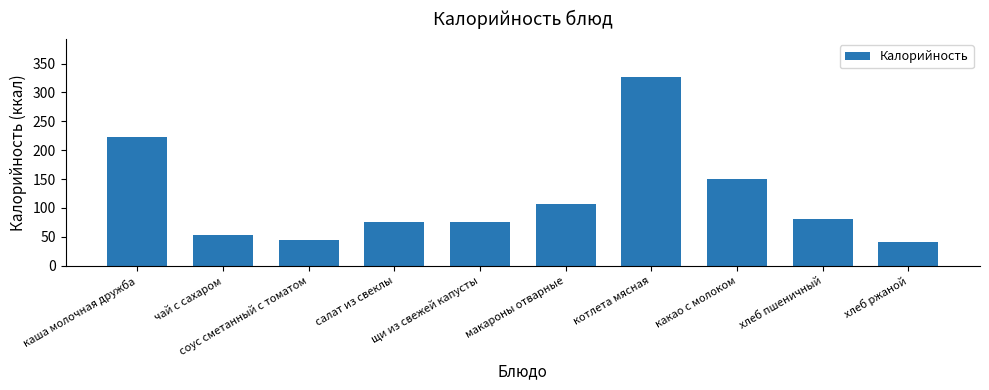

What is the value of the 1st bar from the left?

223.0